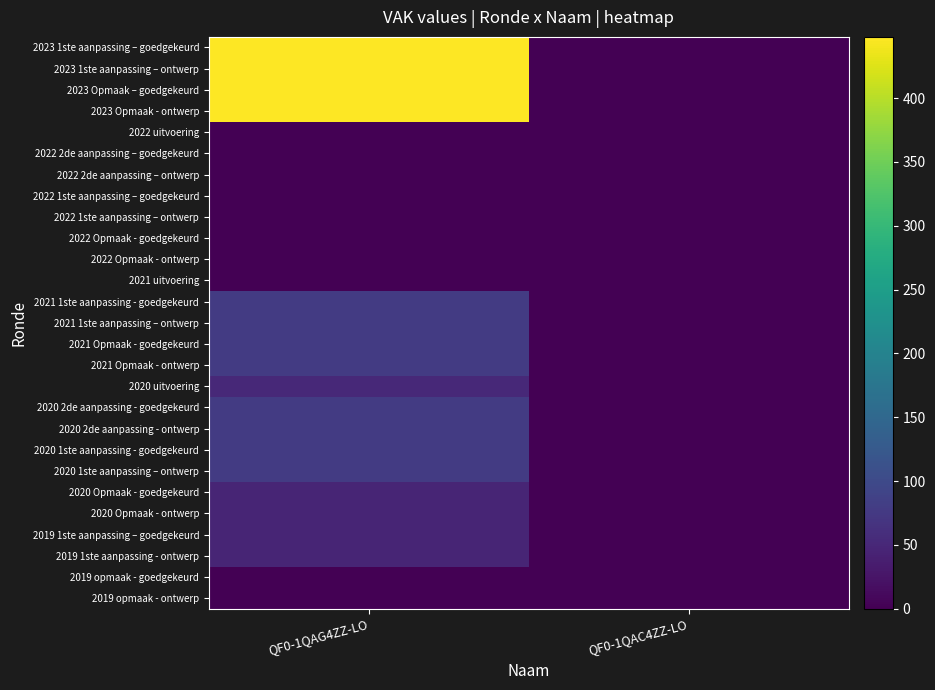

Which series has the largest total across all categories?

2023 1ste aanpassing – goedgekeurd